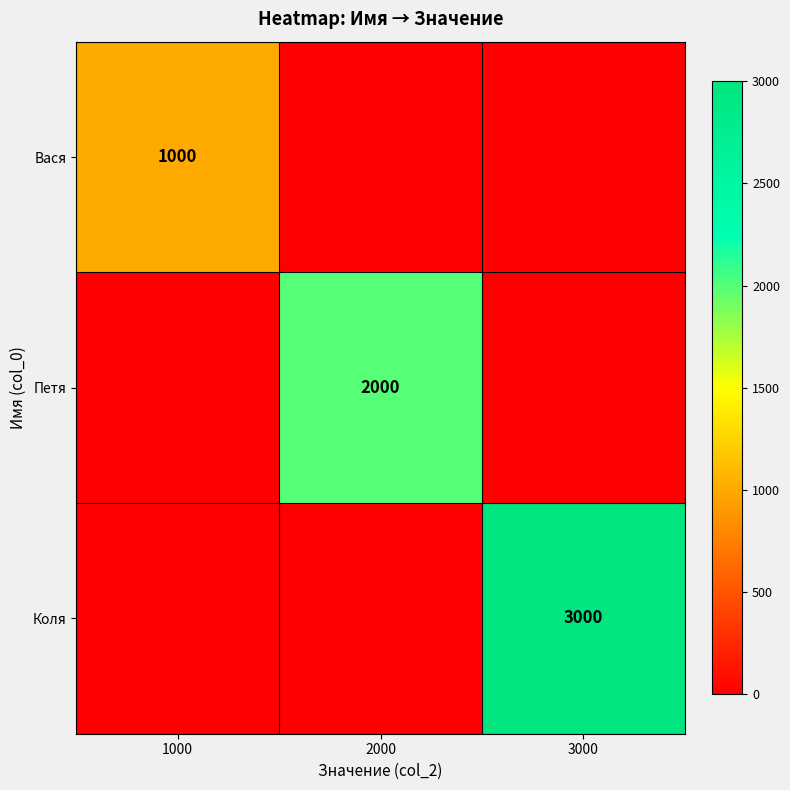

The Коля series shows 1949 at 3000. True or false?

False